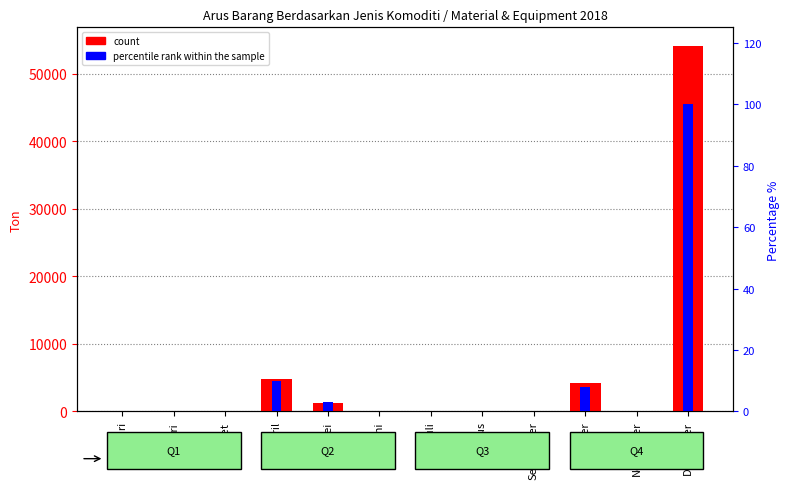

True or false: count has a value of -24448 at Maret.

False